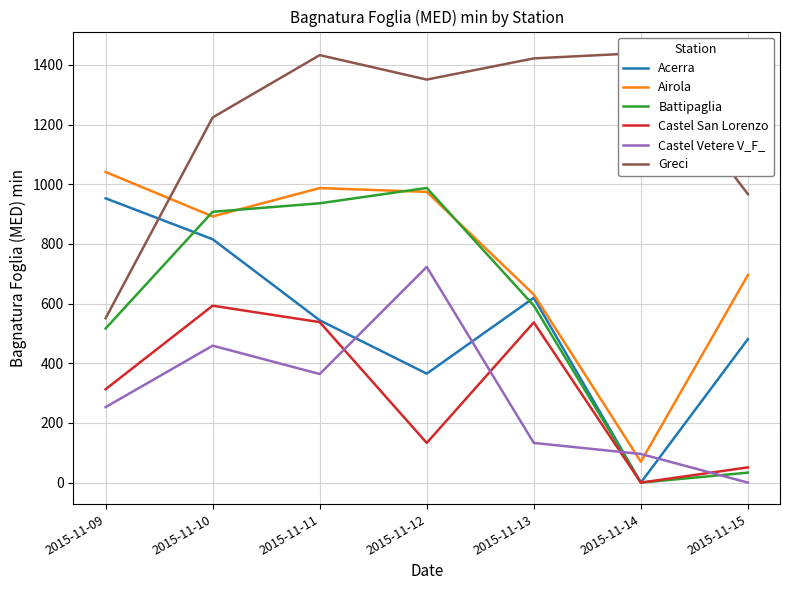

Which series has the largest total across all categories?

Greci